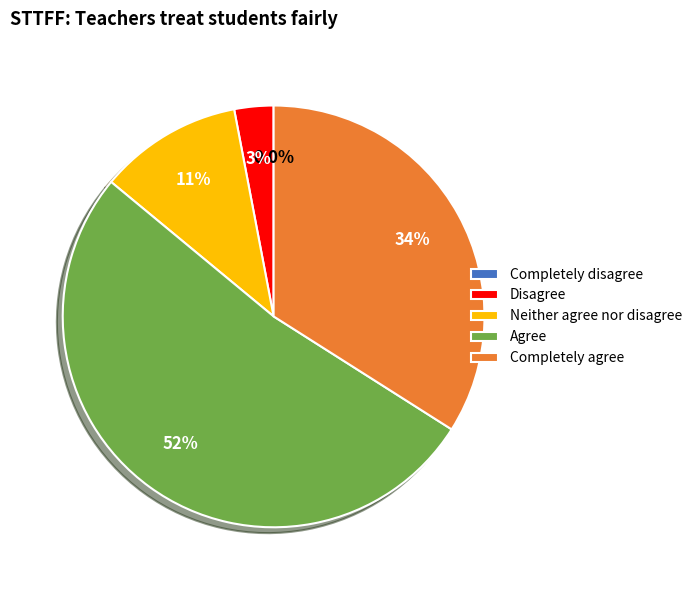

Count the number of slices in the pie.

5